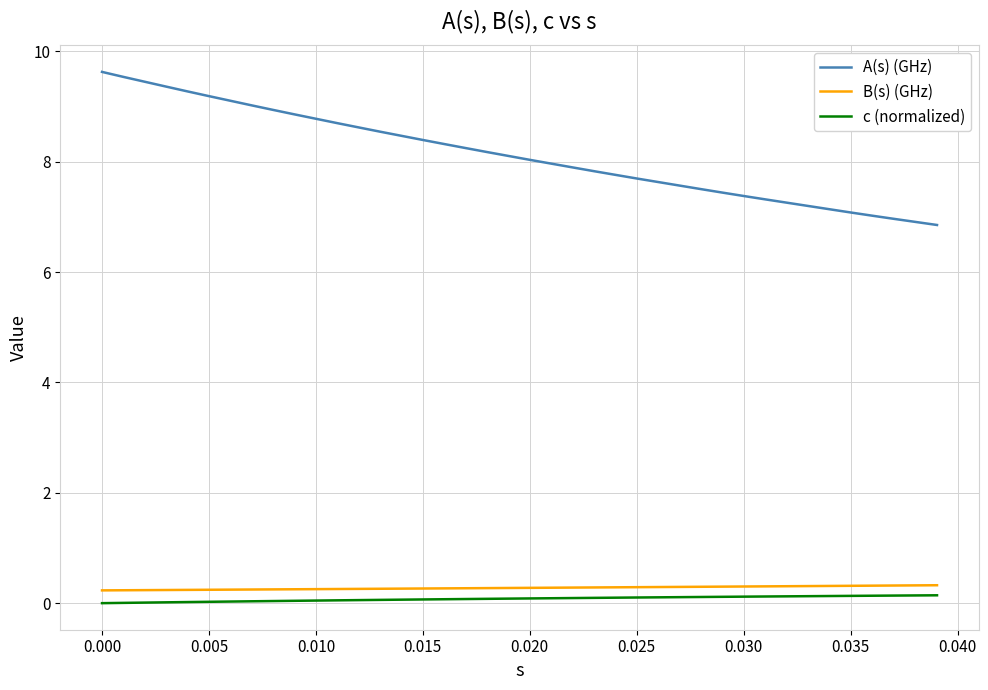

What is the difference between the maximum and minimum values in the A(s) (GHz) series?

2.8